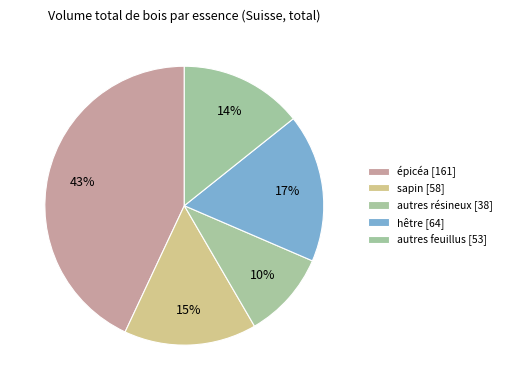

Which slice is the smallest?

autres résineux